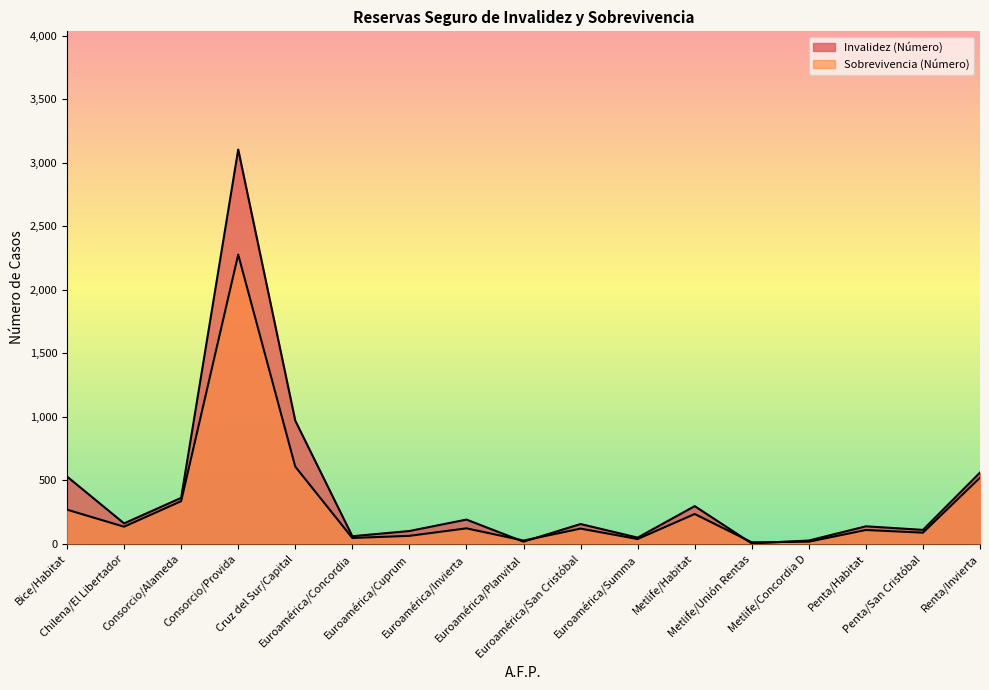

What is the difference between the highest and lowest values at Metlife/Unión Rentas?

9